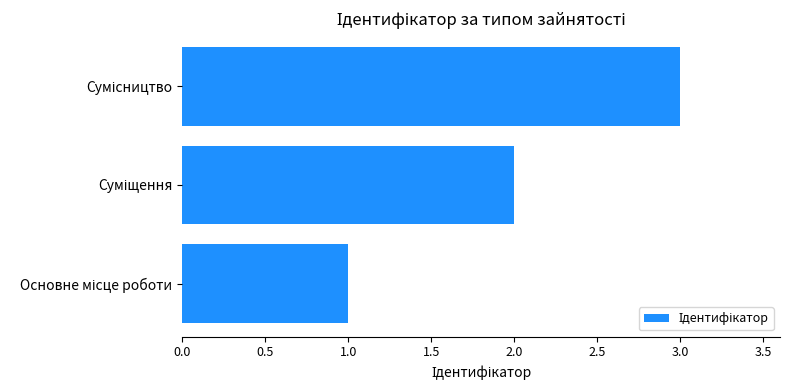

What is the sum of all values?

6